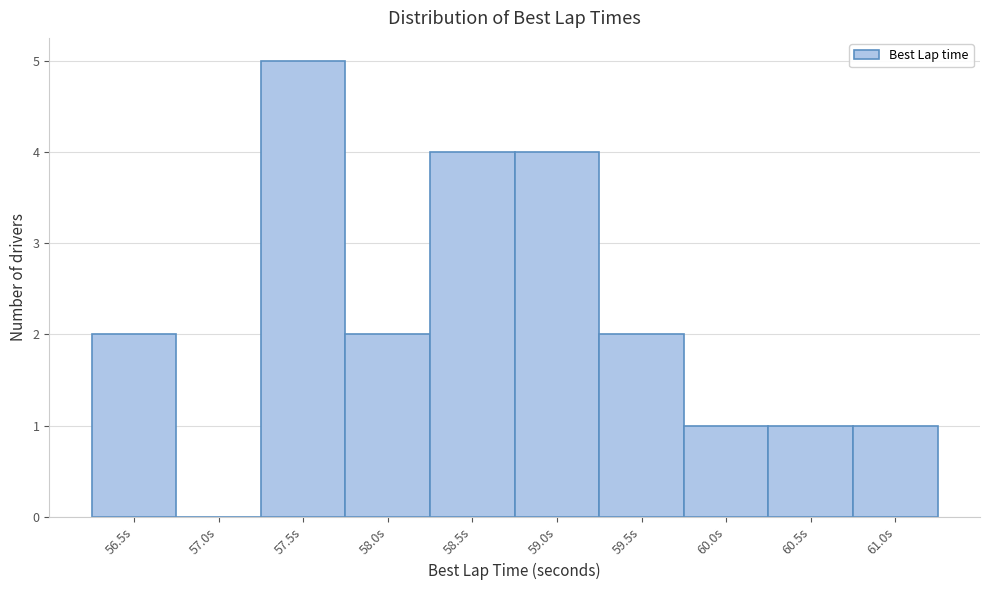

Reading right to left, what are all the values shown in this chart?

61.0s=1	60.5s=1	60.0s=1	59.5s=2	59.0s=4	58.5s=4	58.0s=2	57.5s=5	57.0s=0	56.5s=2